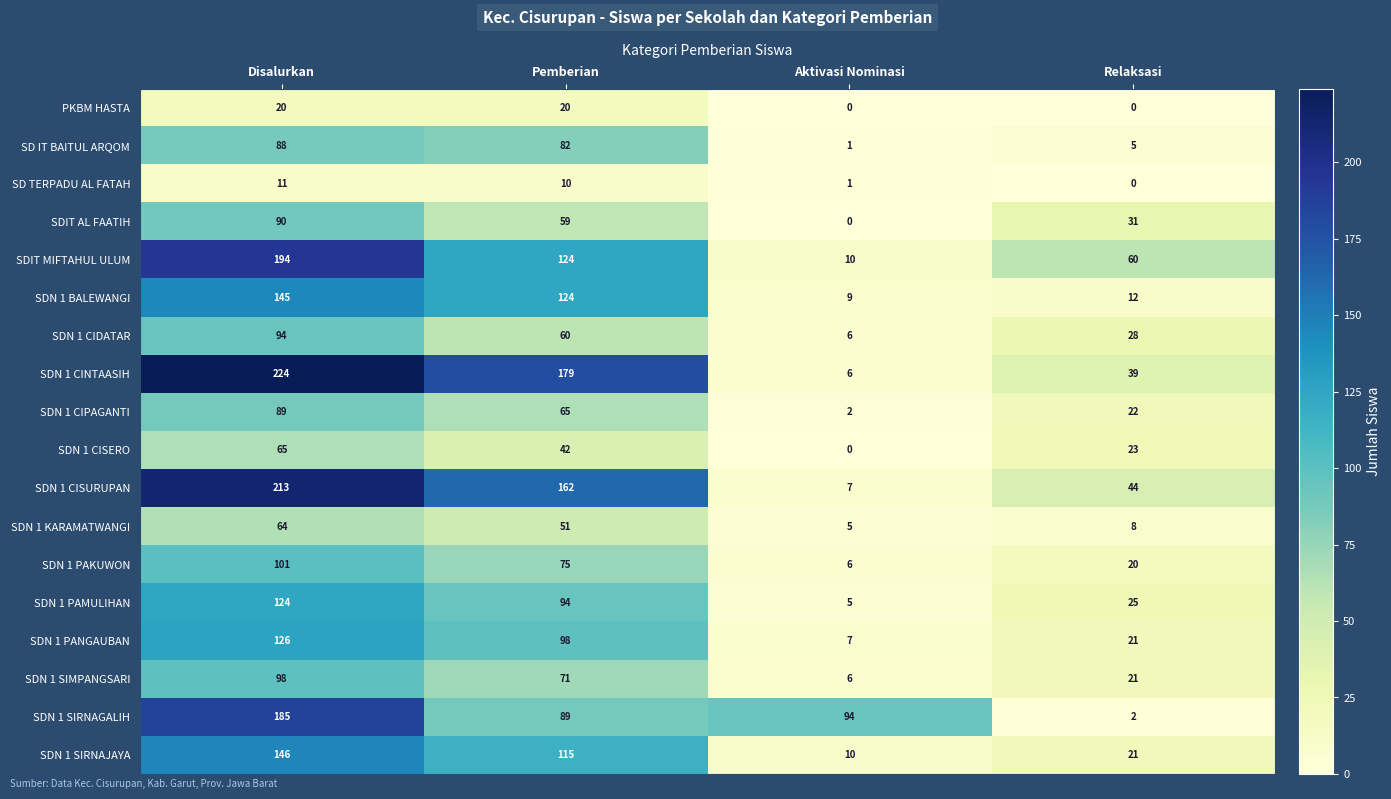

What is the sum of all SDN 1 CIDATAR values?

188